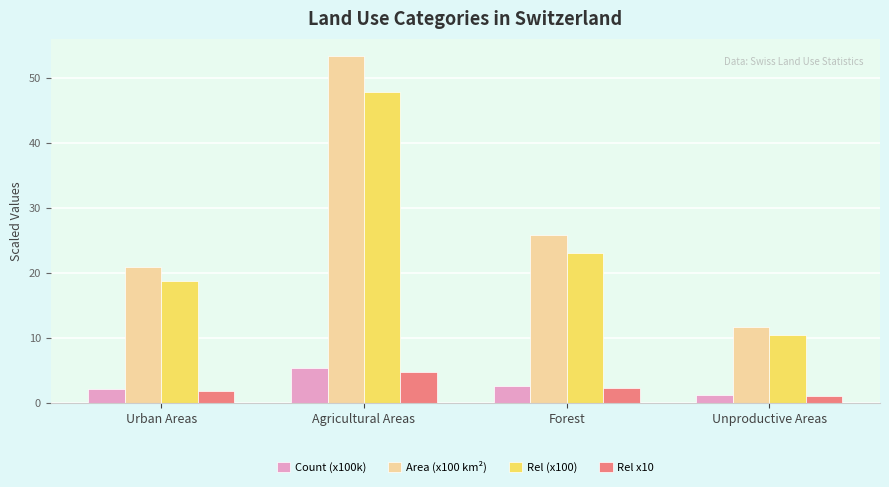

At which label does Rel (x100) first exceed 23?

Agricultural Areas